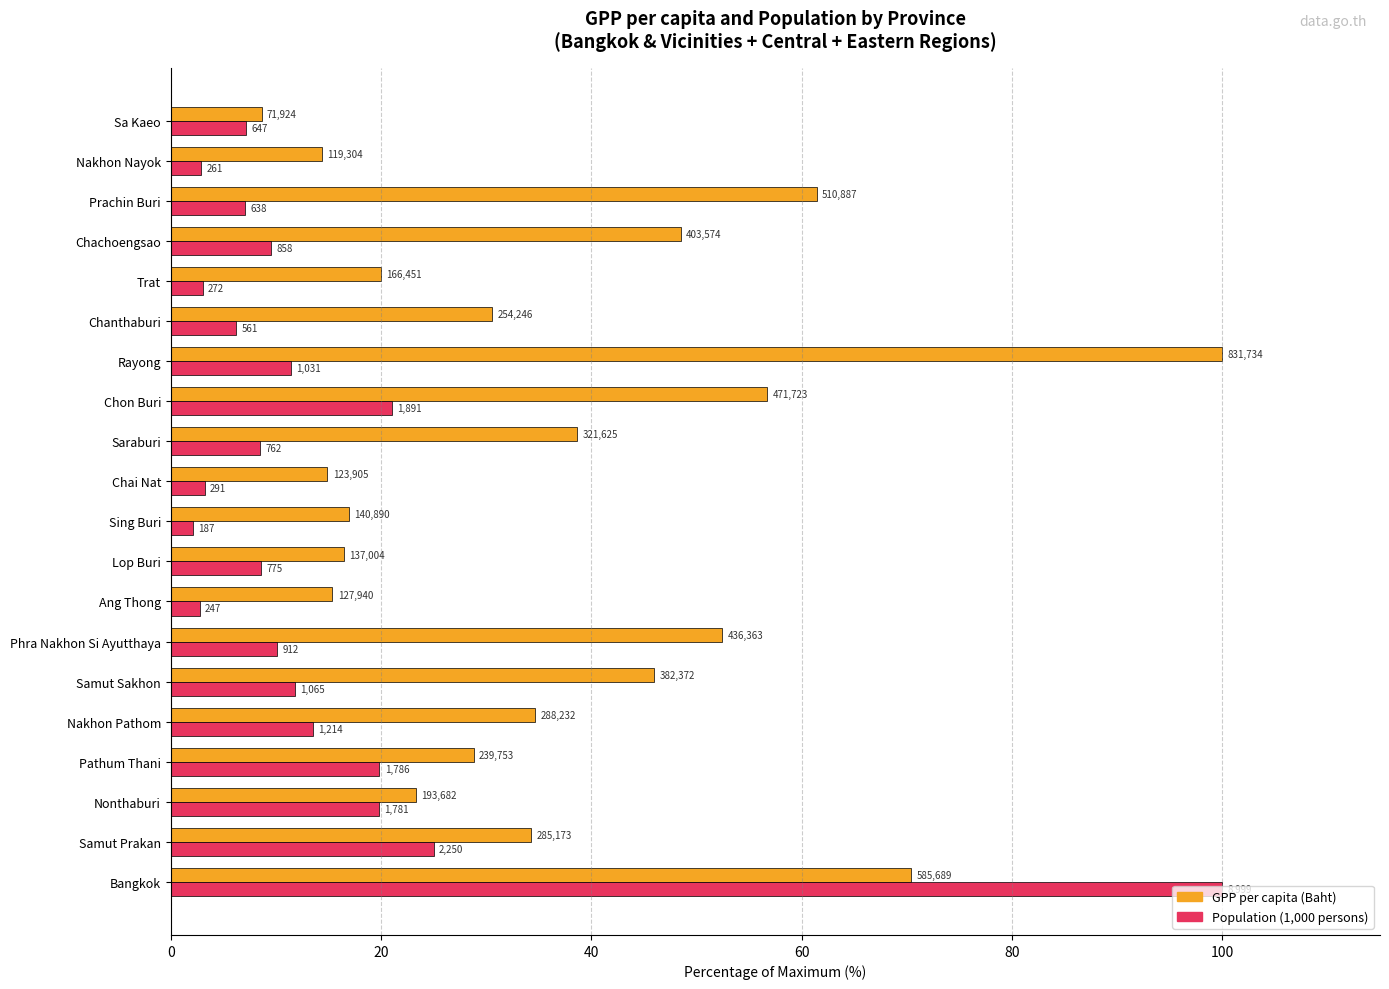

What are all the series names shown in the legend?

GPP per capita (Baht), Population (1,000 persons)